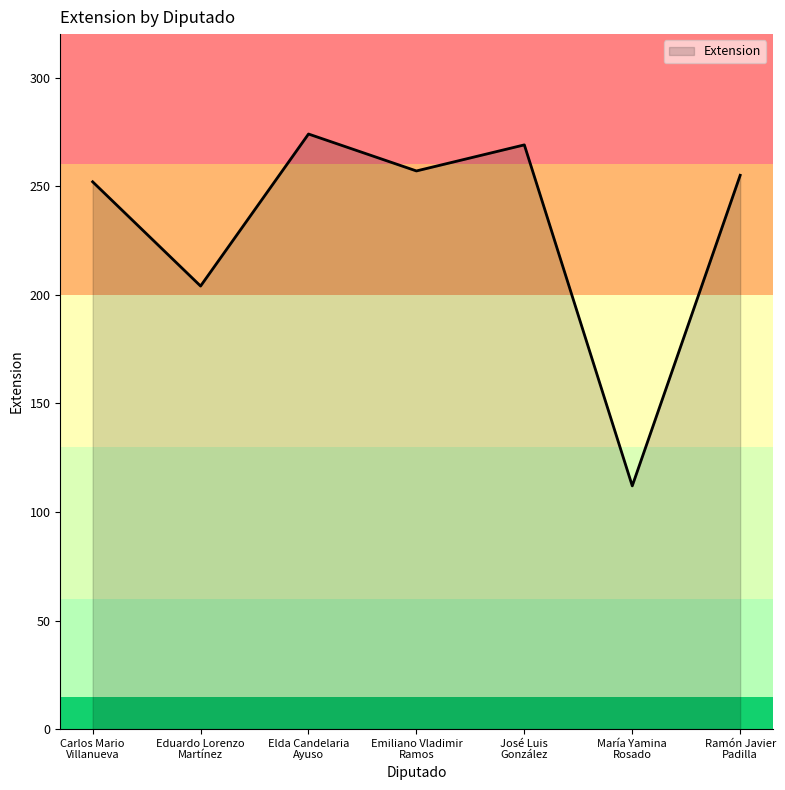

True or false: there are more than 2 points higher than both neighbors.

False